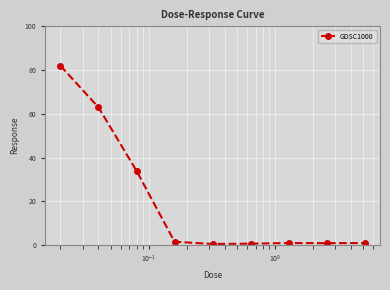

How many lines are shown in the chart?

1